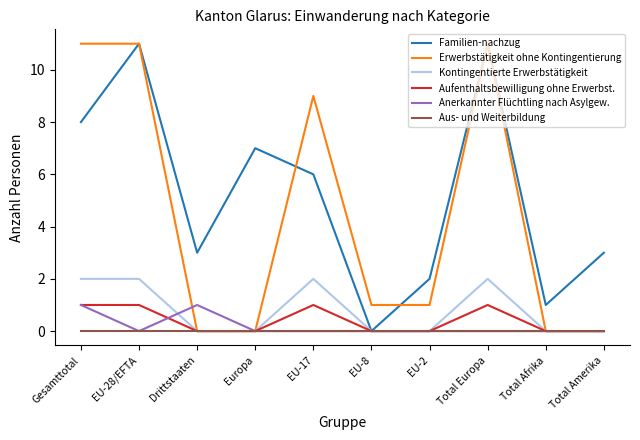

What is the spread (max minus min) of values at Europa?

7